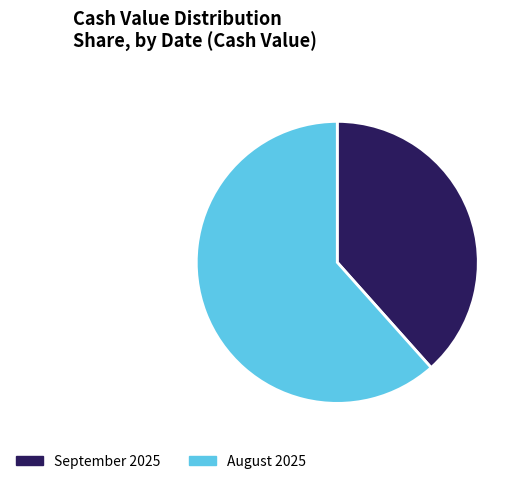

What is the smallest slice in the pie chart?

September 2025